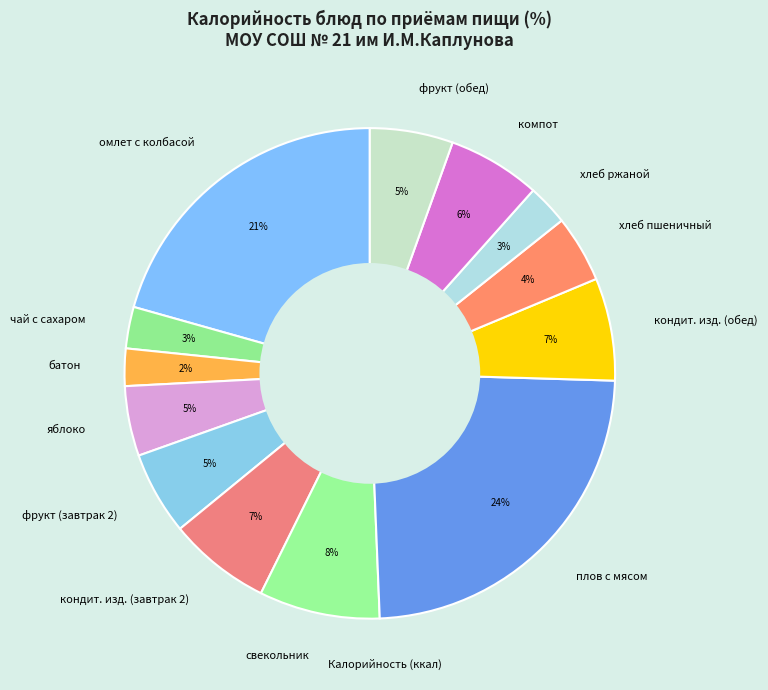

Does яблоко account for over 50% of the chart?

No